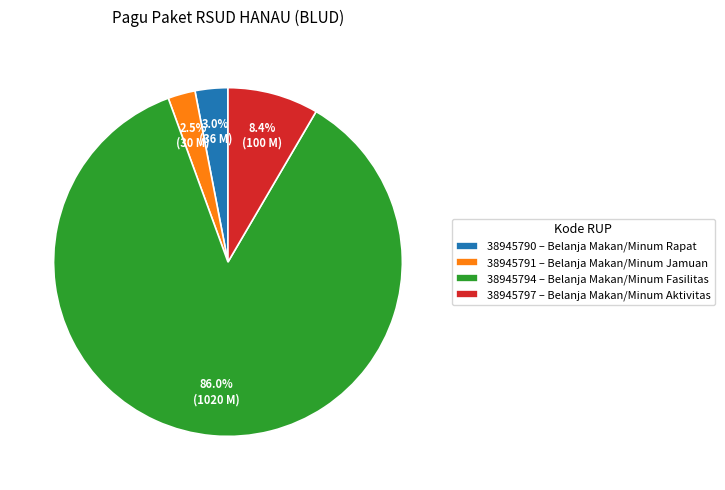

What portion of the pie excludes 38945790?

97.0%